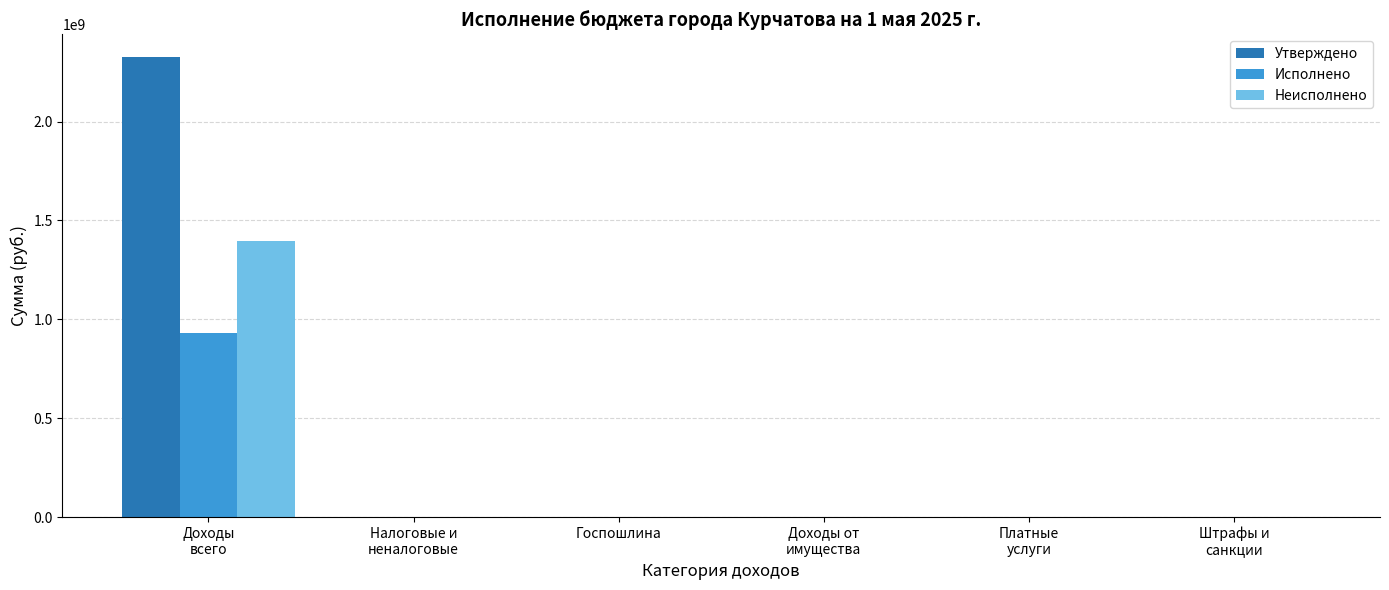

What is the maximum value shown in the chart?

2324903472.3